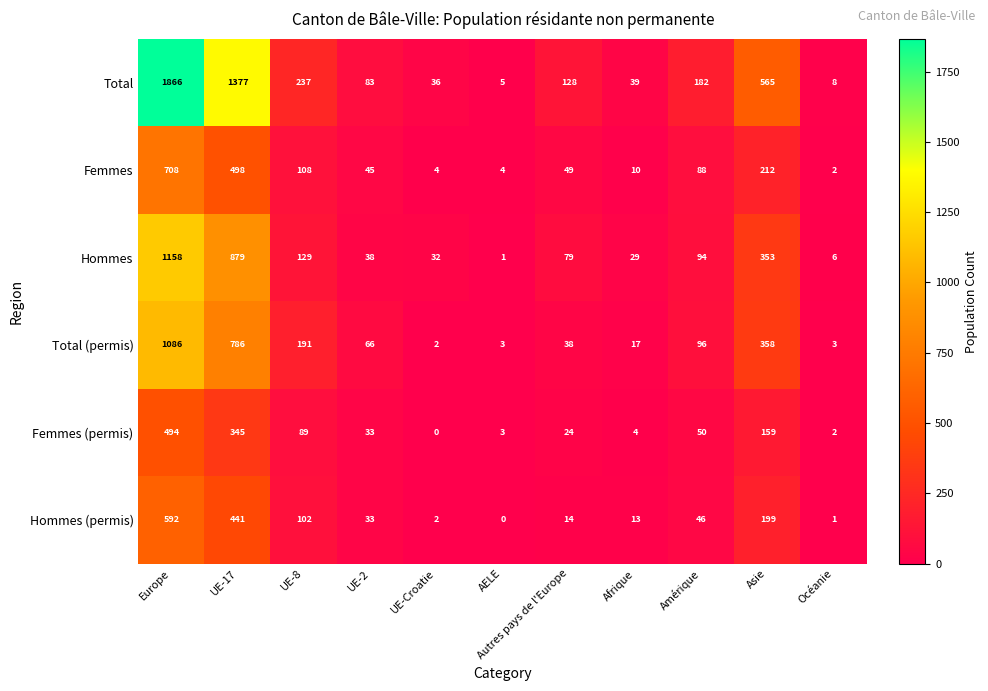

What is the sum of all Total (permis) values?

2646